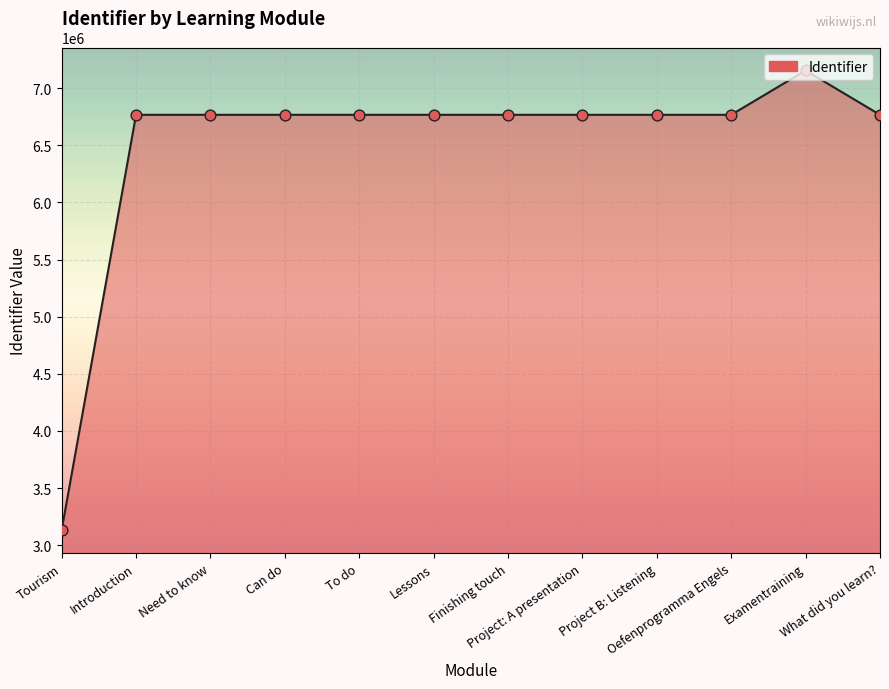

What is the change in value from Tourism to Can do?

+3633255